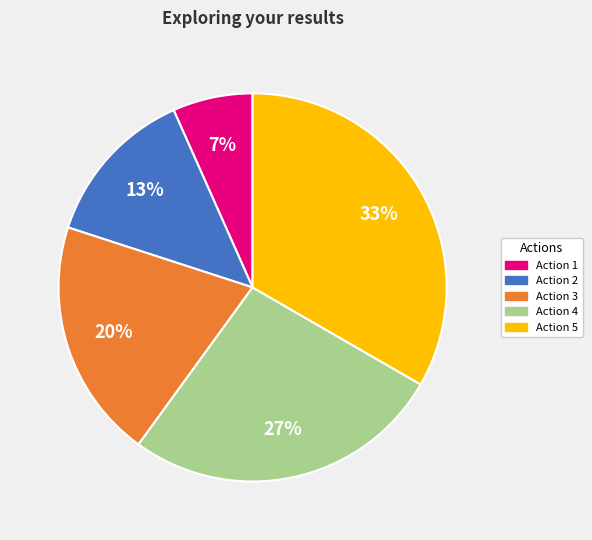

To the nearest percent, what is the difference between the Action 2 and Action 3 slice percentages?

7%